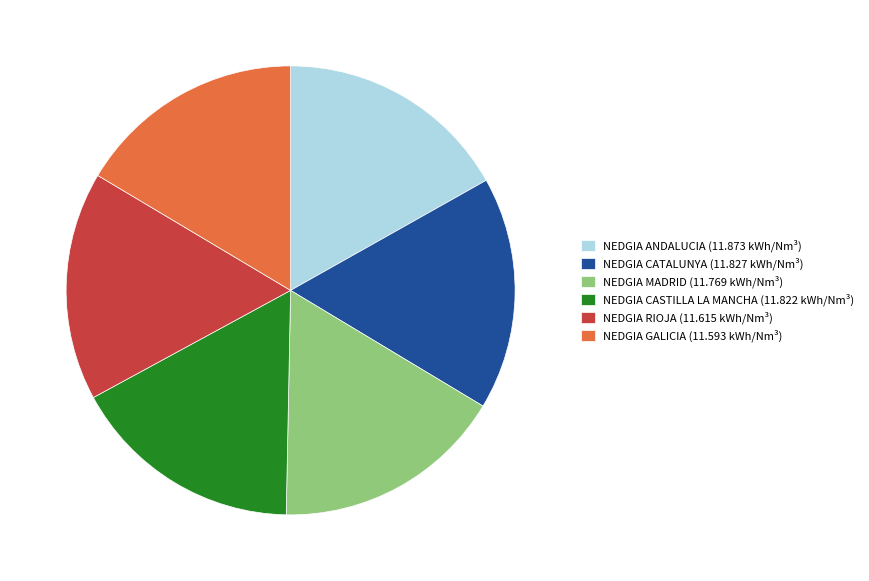

Do NEDGIA RIOJA (11.615 kWh/Nm³) and NEDGIA MADRID (11.769 kWh/Nm³) together represent more than half of the pie?

No